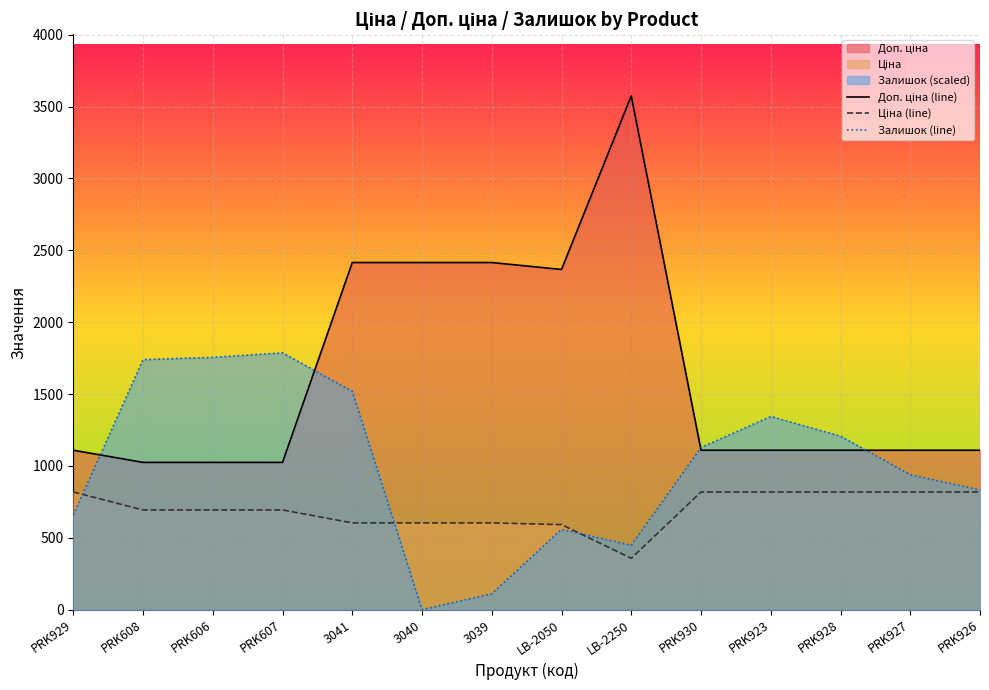

Rank the series by their average value, from highest to lowest.

Доп. ціна (line), Залишок (line), Ціна (line)